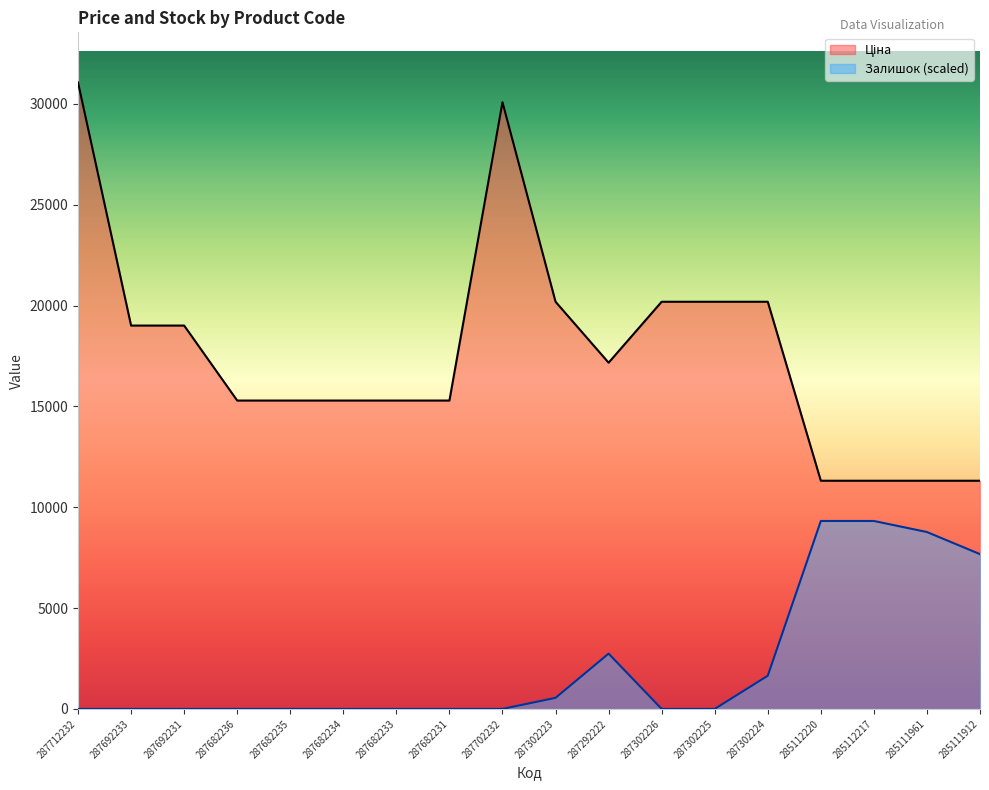

The value of Залишок at 287302226 is 0.0. True or false?

True